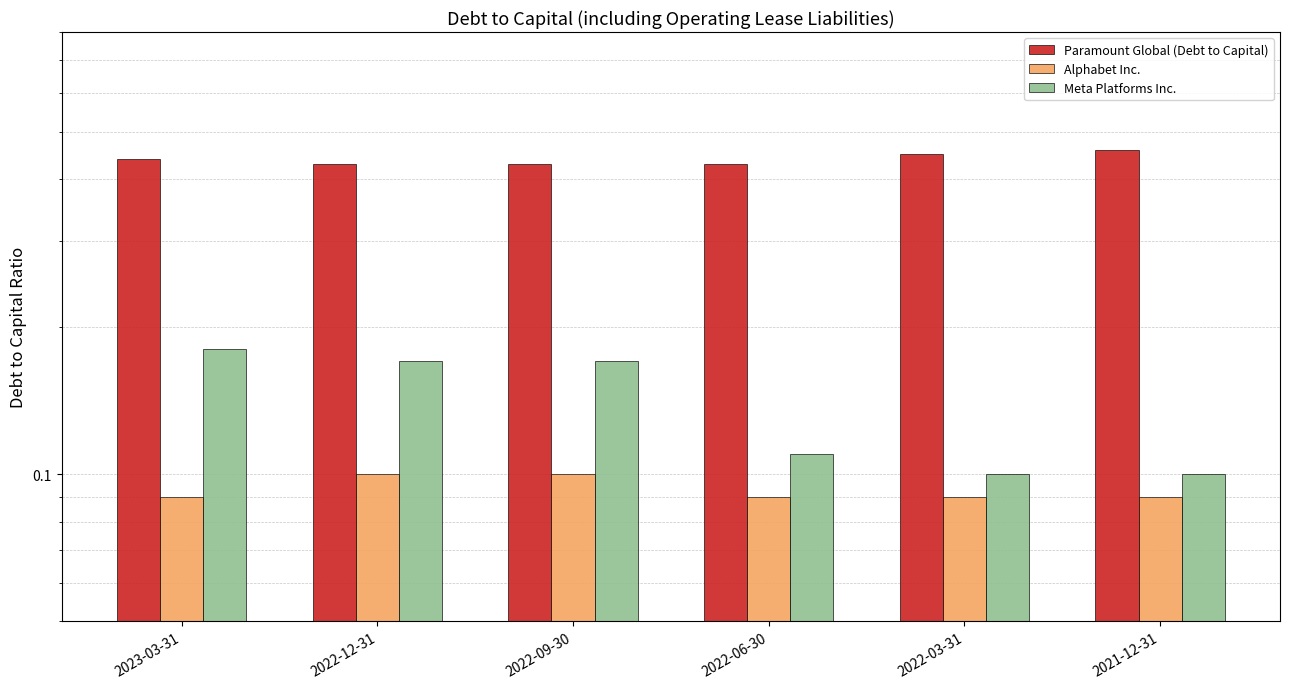

Count the number of categories in the chart.

6